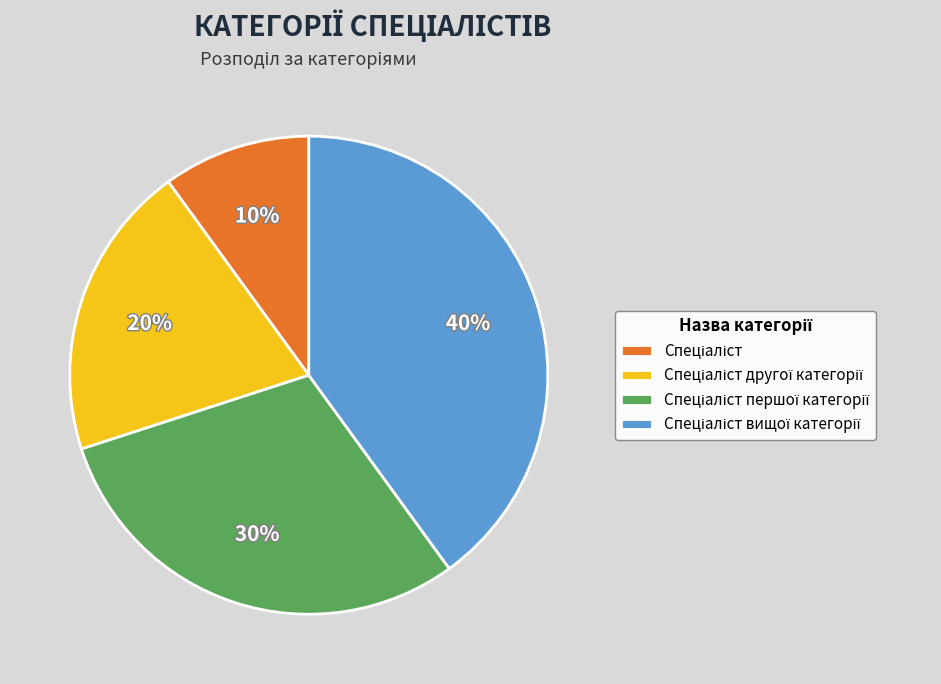

To the nearest percent, what is the average slice percentage?

25%